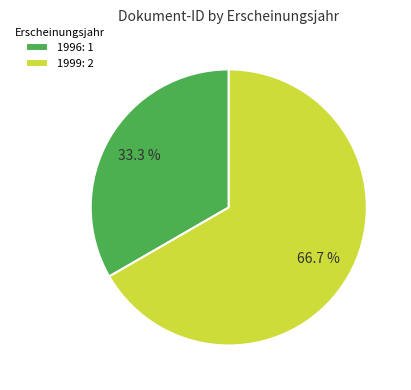

Is the sum of 1996: 1 and 1999: 2 greater than half?

Yes